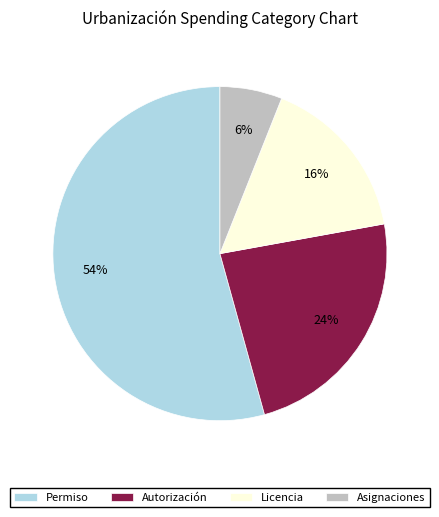

Which slice is the smallest?

Asignaciones